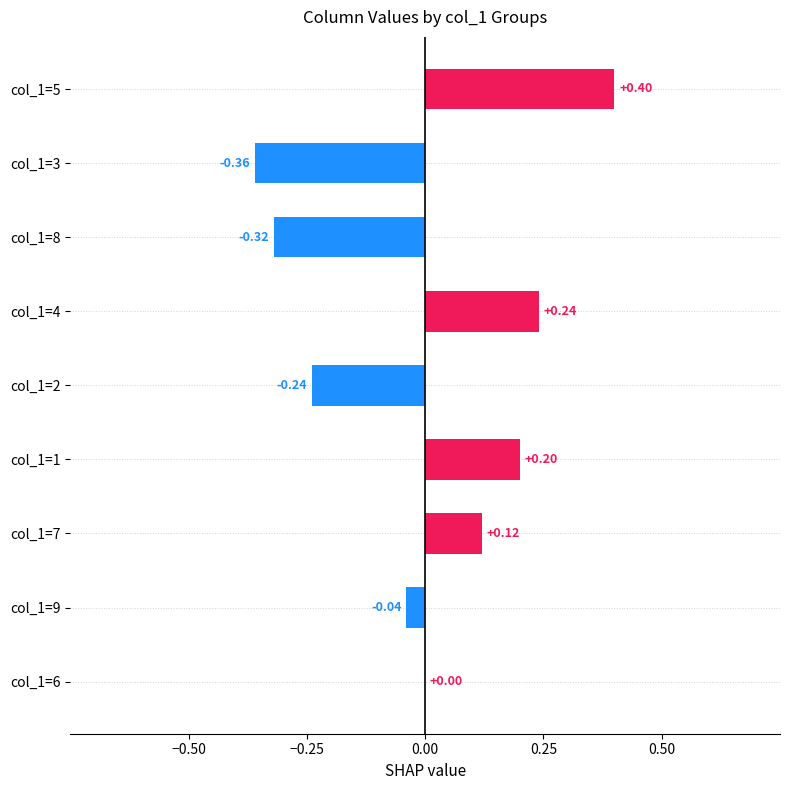

Are the bars horizontal?

Yes